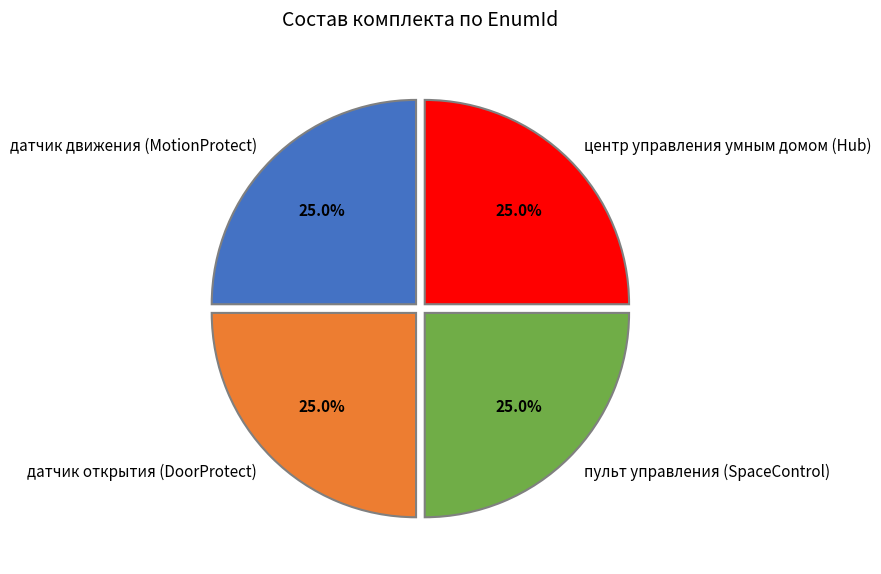

Does центр управления умным домом (Hub) account for over 50% of the chart?

No